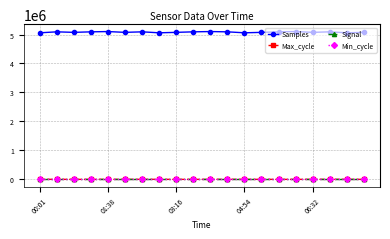

True or false: Max_cycle has more than 1 points higher than both neighbors.

True